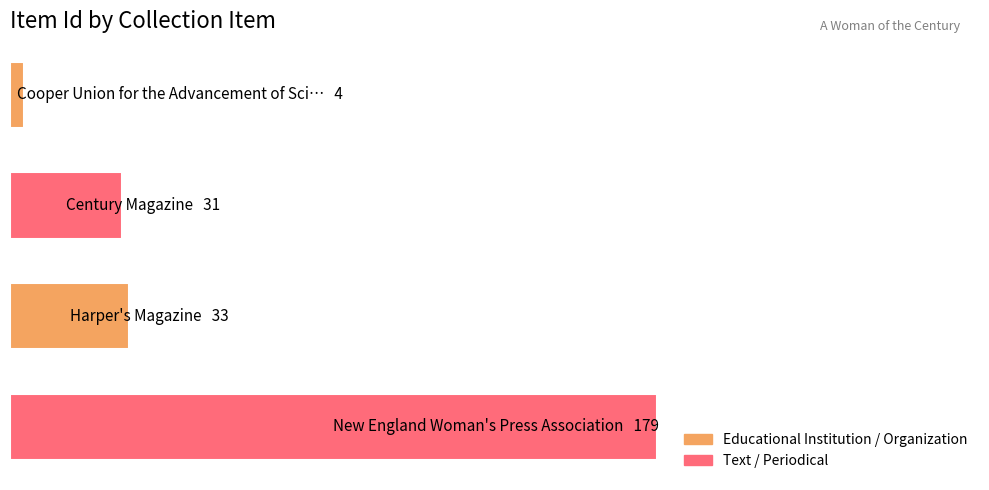

Does the chart contain any negative values?

No